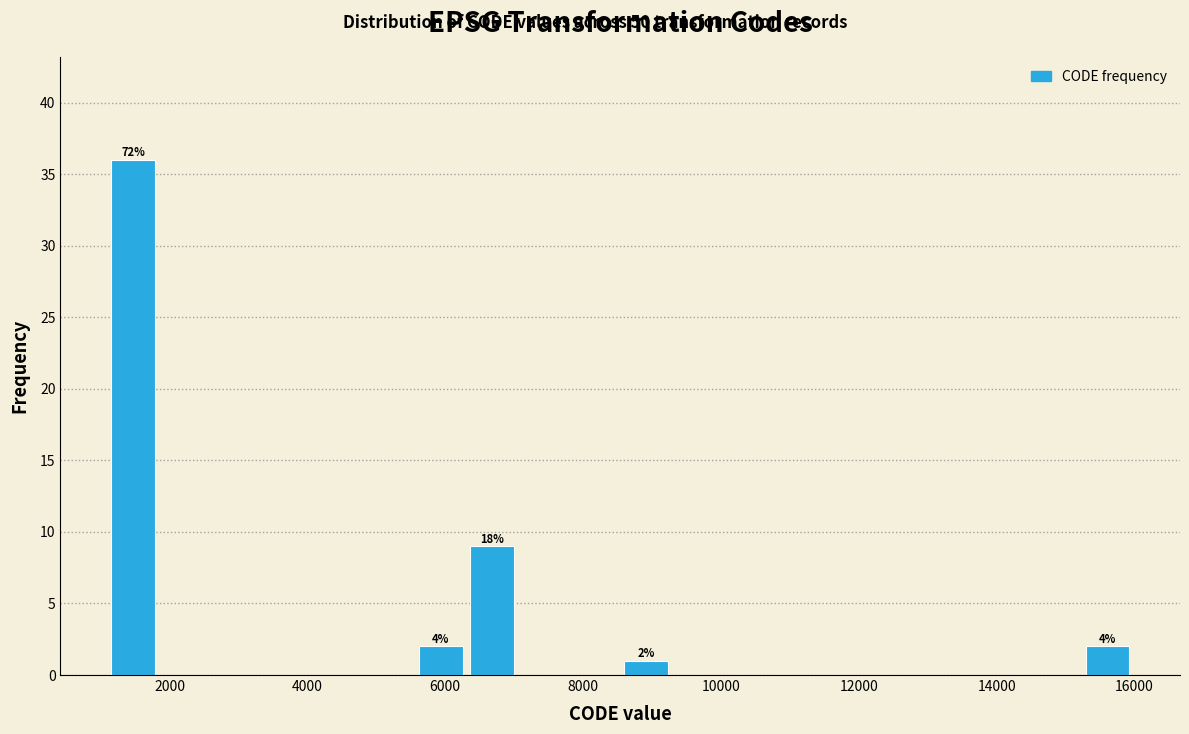

Read against the x-axis, roughly where is the centre of the tallest bar?

1400